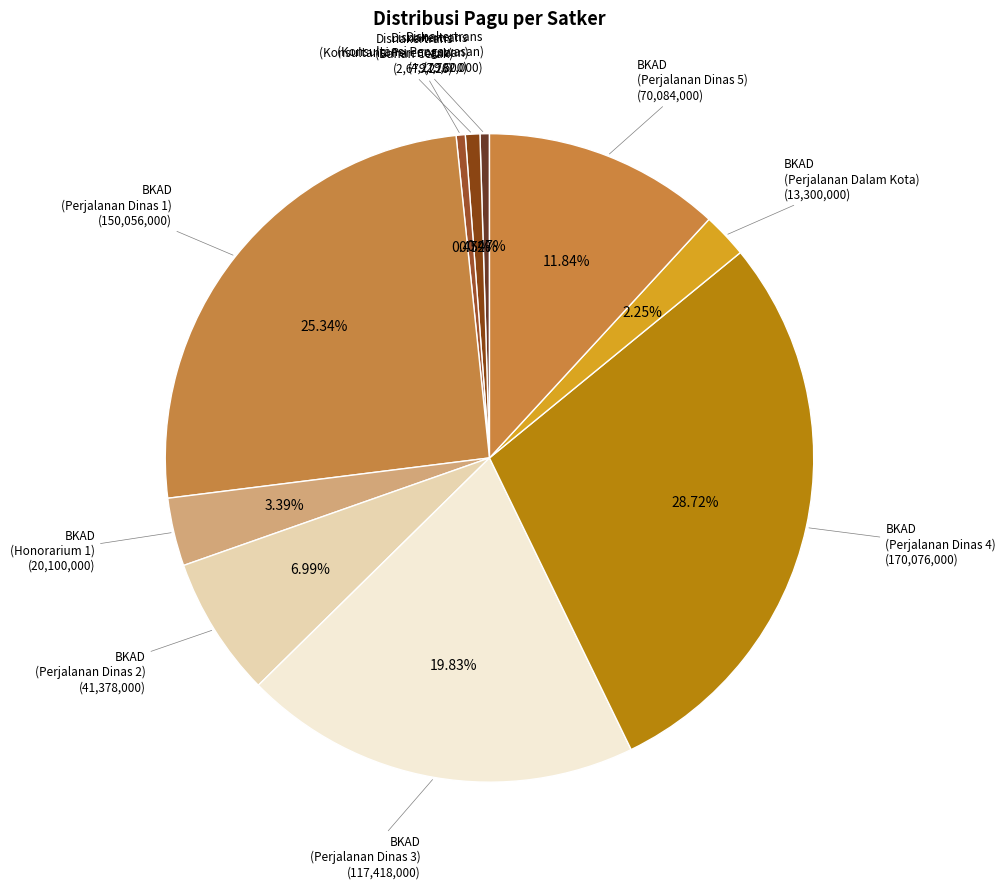

Does BKAD (Perjalanan Dinas 4) account for over 50% of the chart?

No